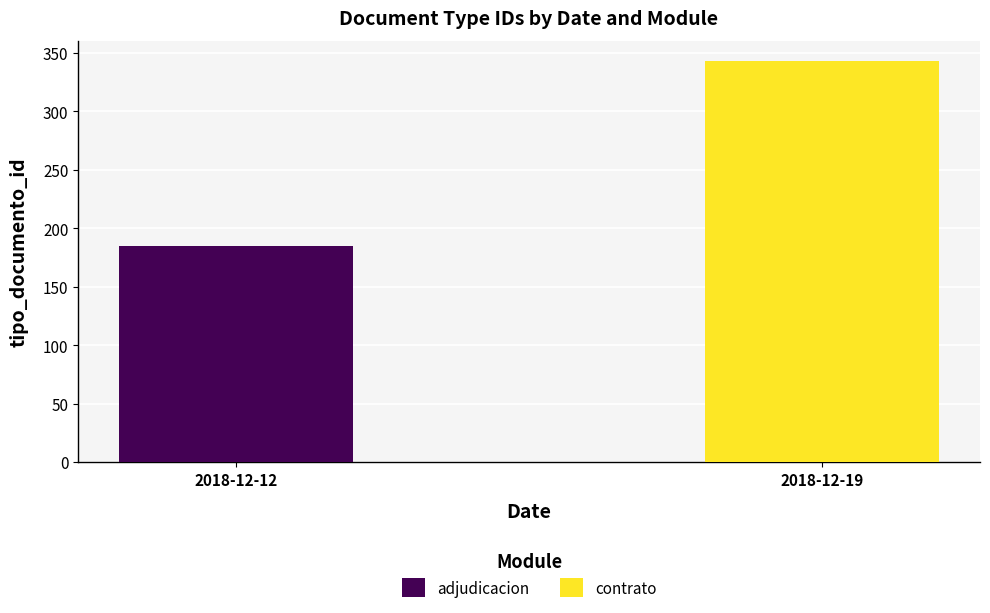

What is the sum of the adjudicacion values at 2018-12-19 and 2018-12-12?

185